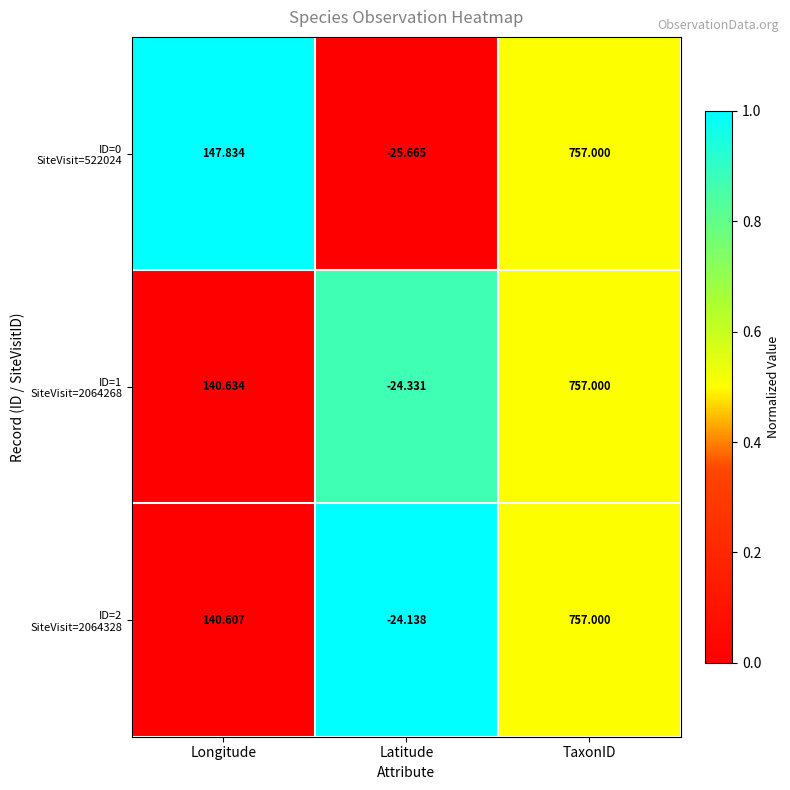

At which category is the sum across all series the highest?

TaxonID